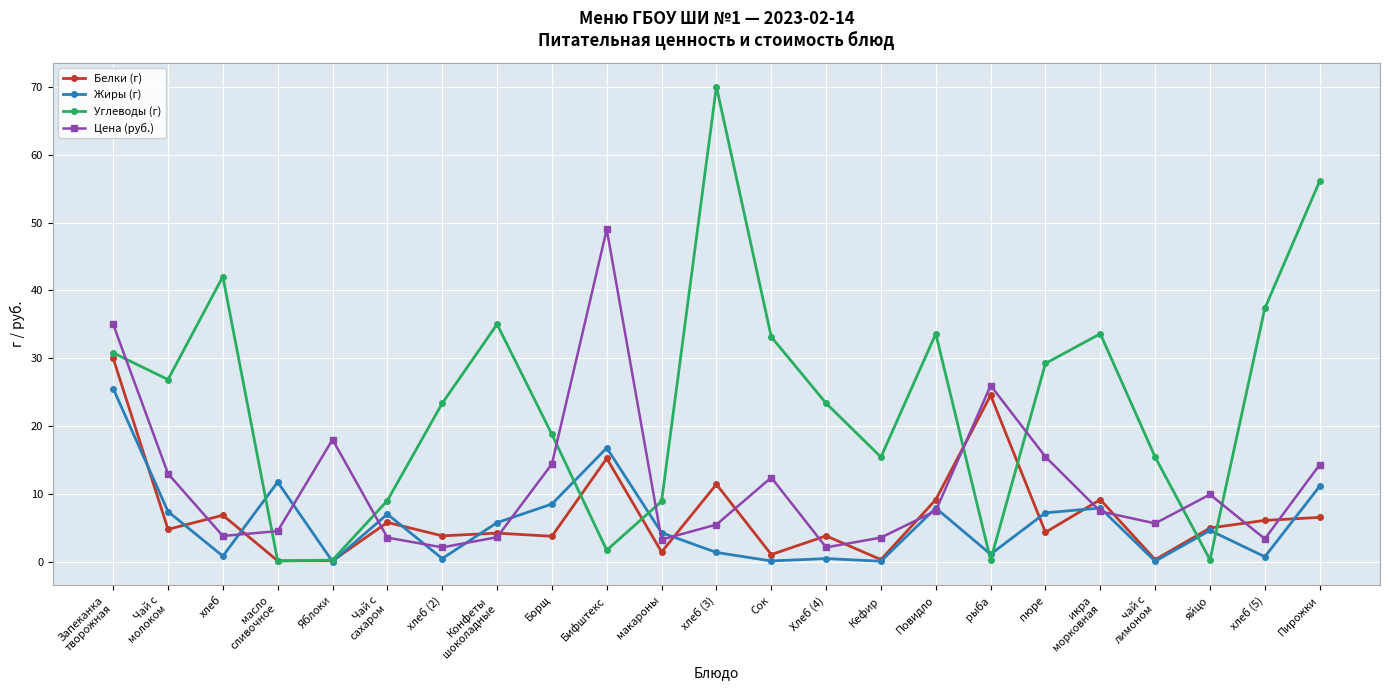

What is the sum of all Углеводы (г) values?

544.5